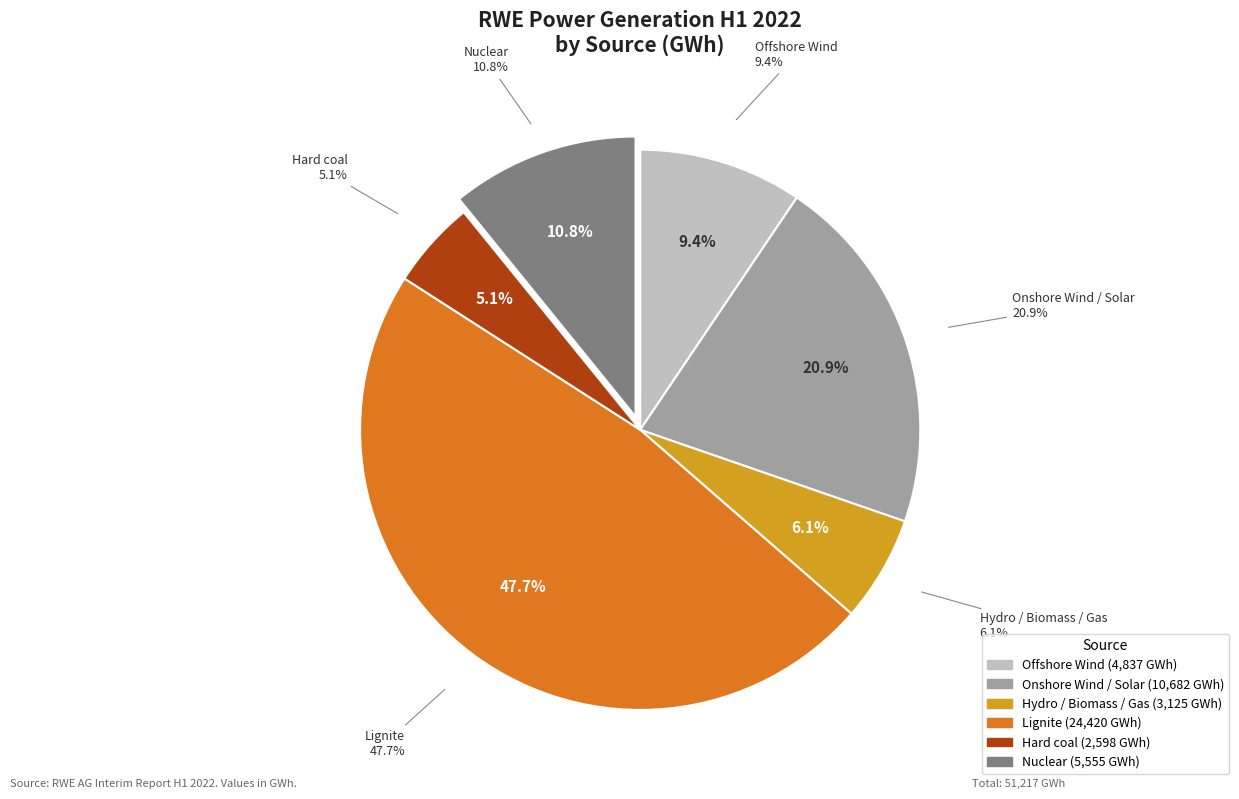

Is the sum of Onshore Wind / Solar and Hydro / Biomass / Gas greater than half?

No